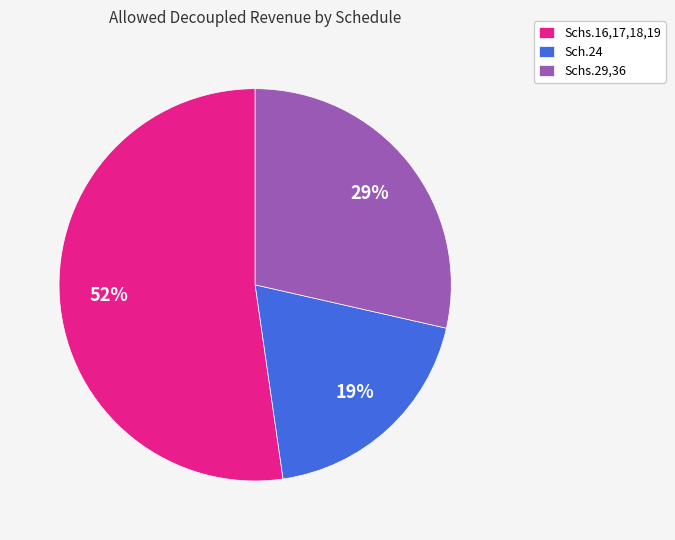

Is there a majority slice in this chart?

Yes